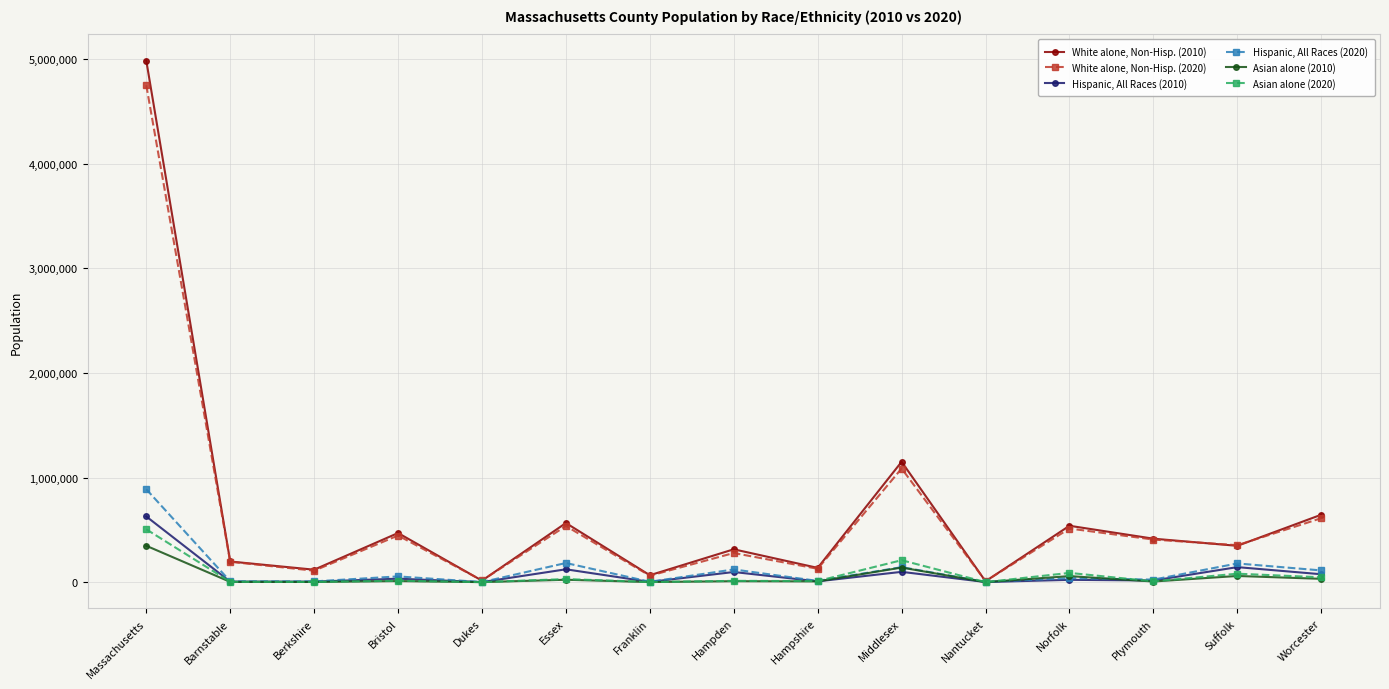

Which series has the largest range (max minus min)?

White alone, Non-Hisp. (2010)